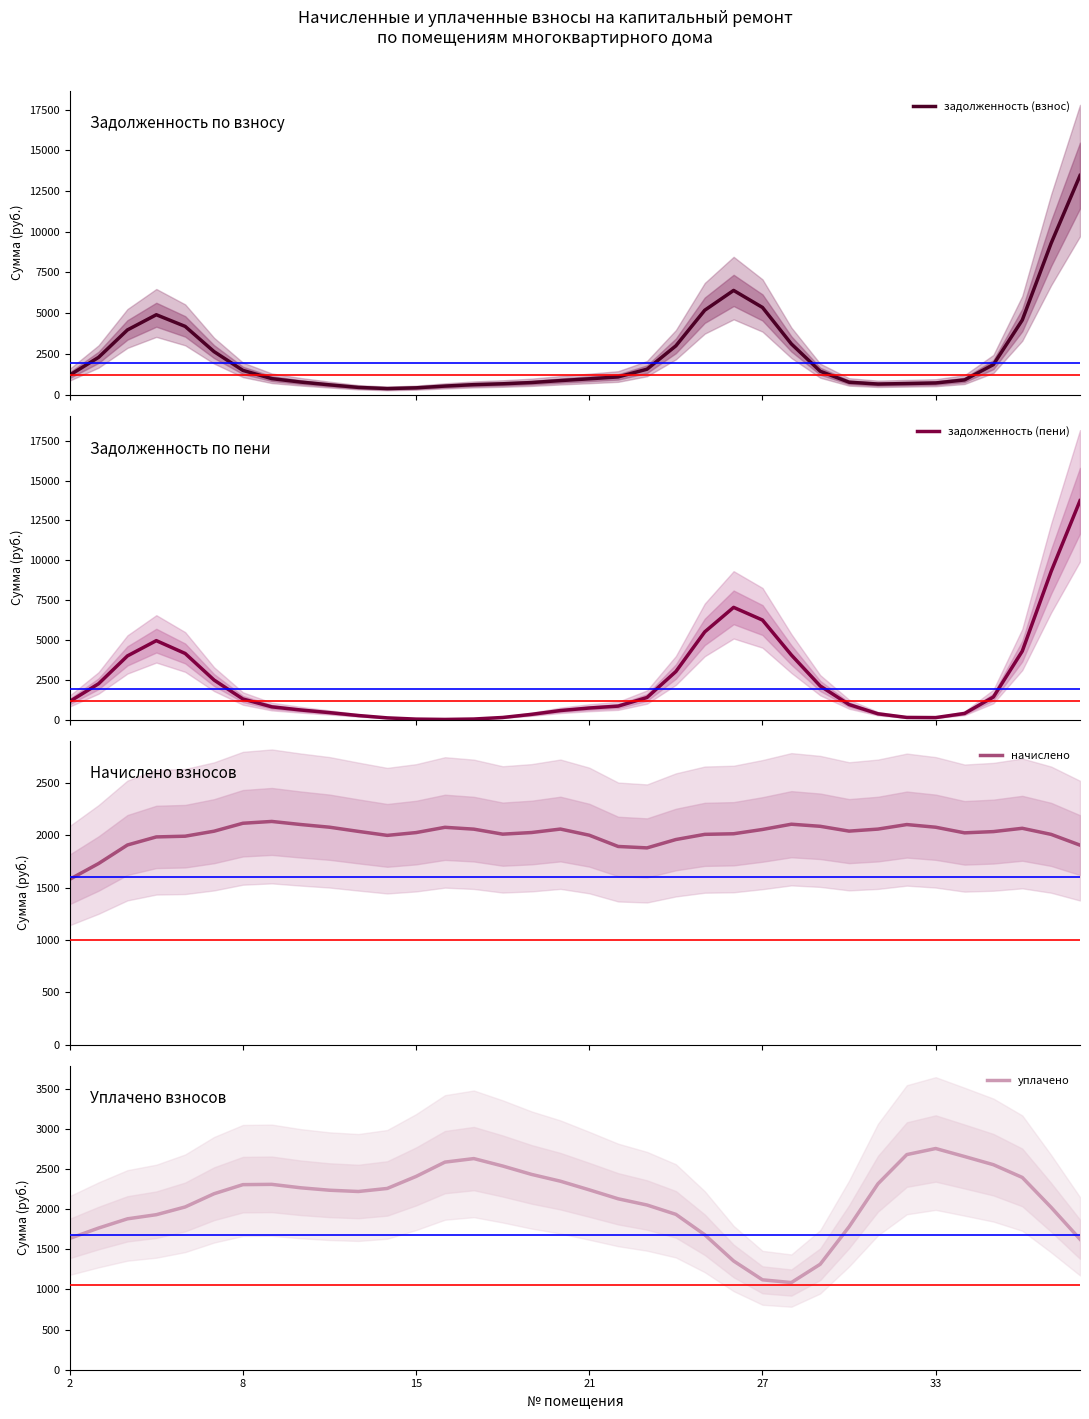

Which series changed the most between 8 and 21?

задолженность (пени)